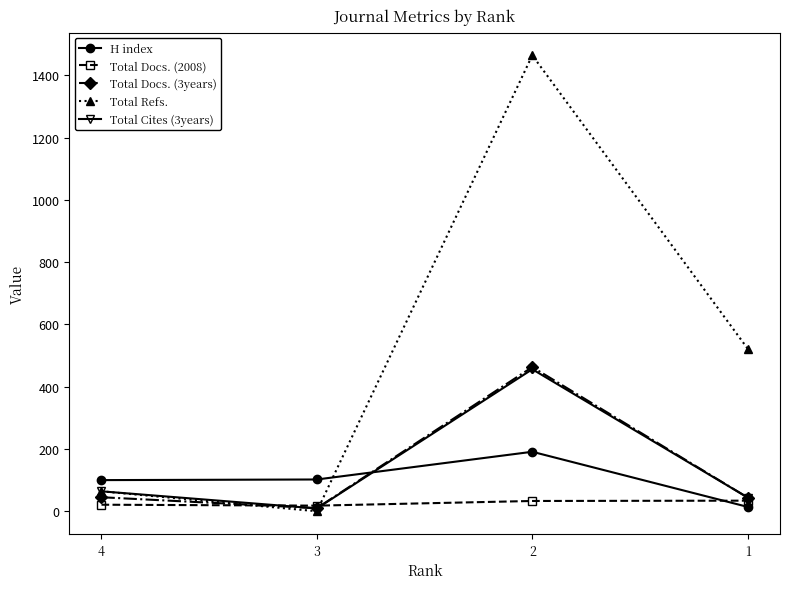

Which series has the largest total across all categories?

Total Refs.